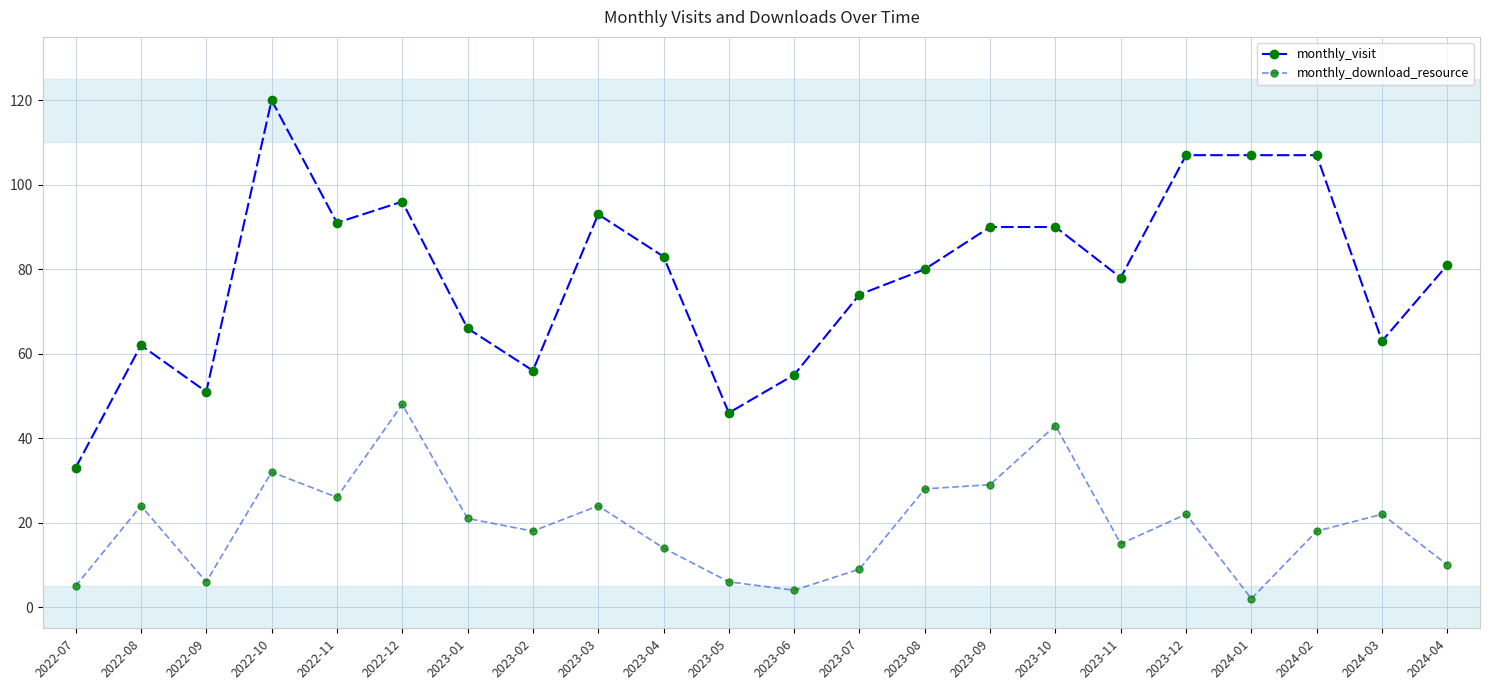

How many values in the monthly_visit series are below 81?

11